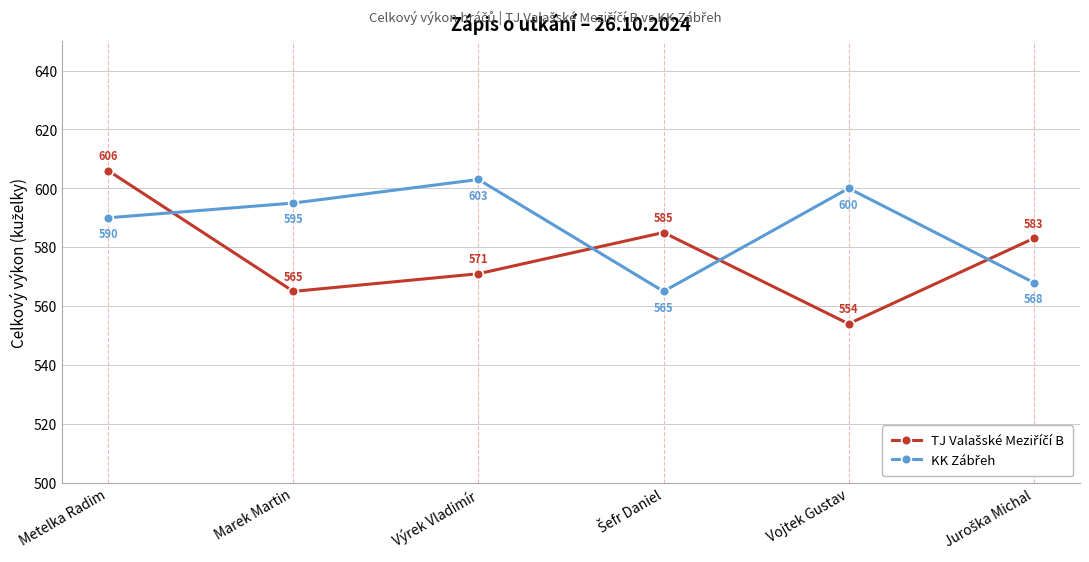

What is the label of the 3rd point from the left?

Výrek Vladimír